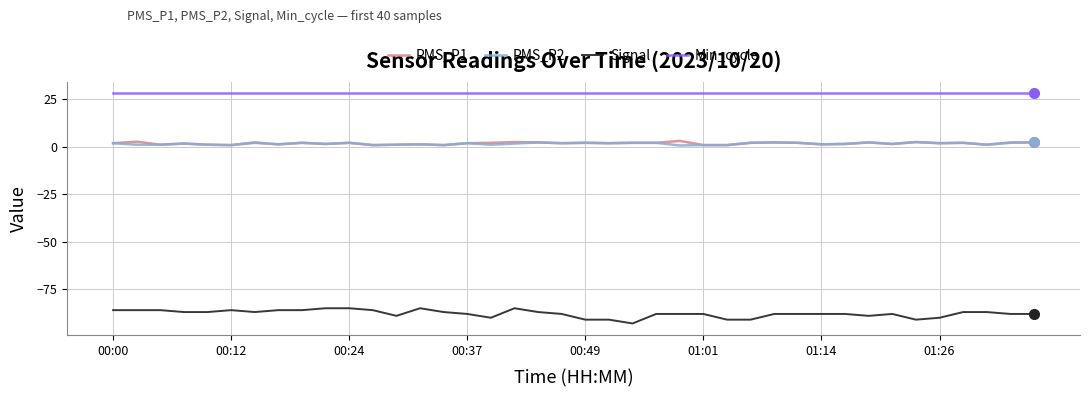

Which series has the widest spread of values?

Signal